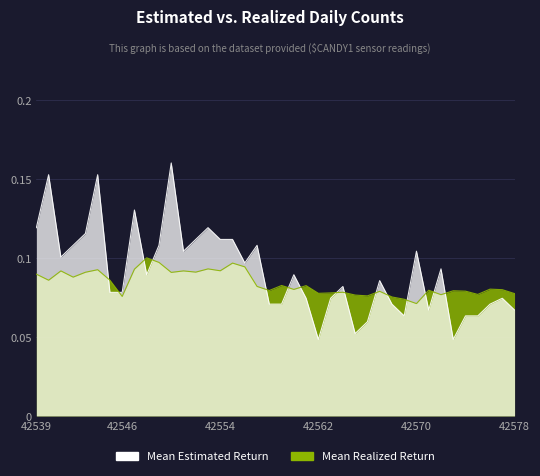

What value does the Mean Realized Return series have at 42561?

0.1